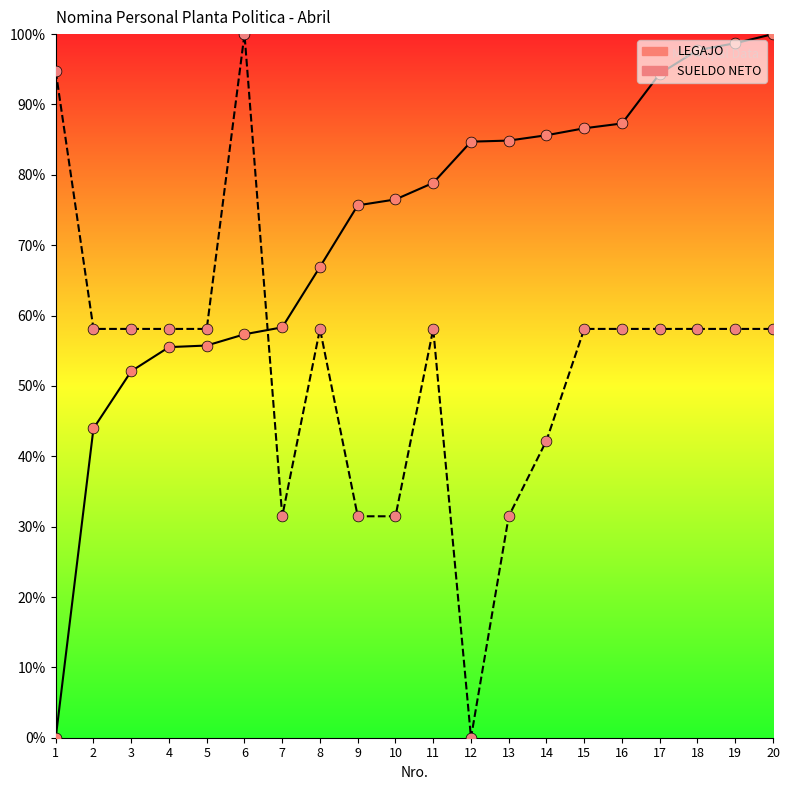

Is the value of SUELDO NETO at 17 greater than the value of LEGAJO at 19?

No